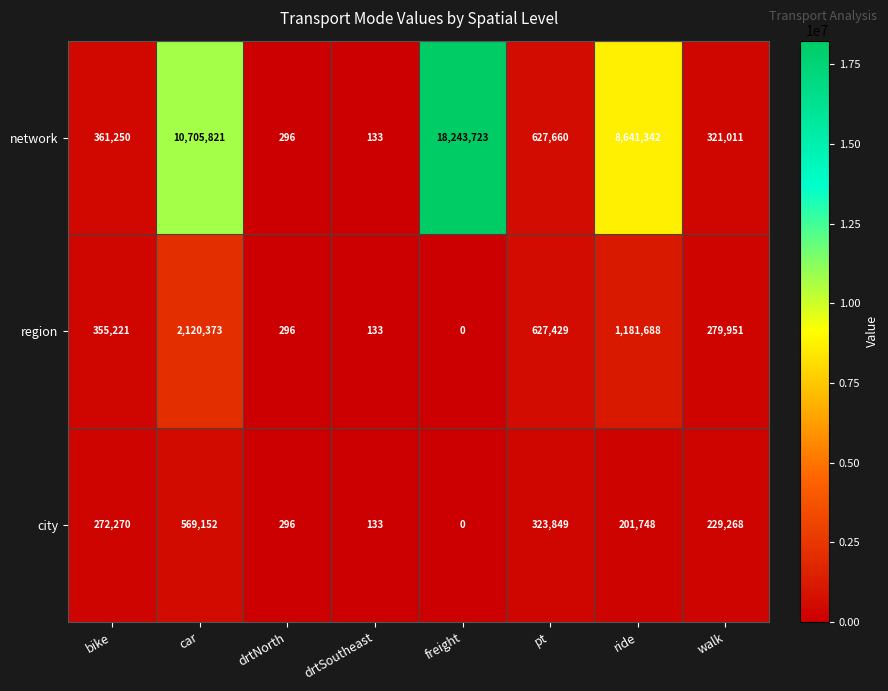

What is the sum of all region values?

4565091